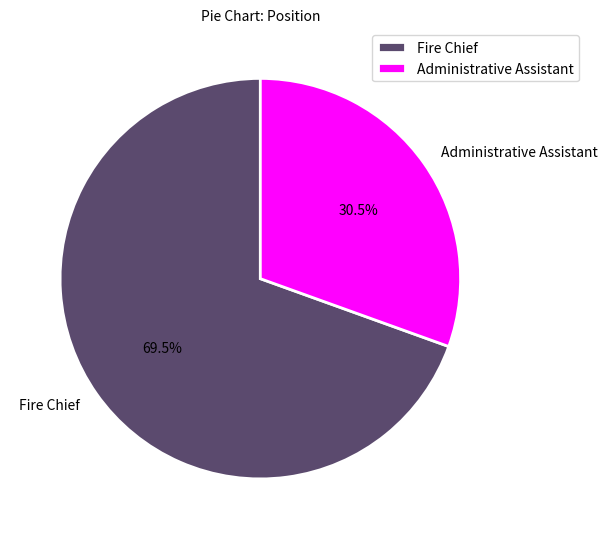

Which slice is the smallest?

Administrative Assistant